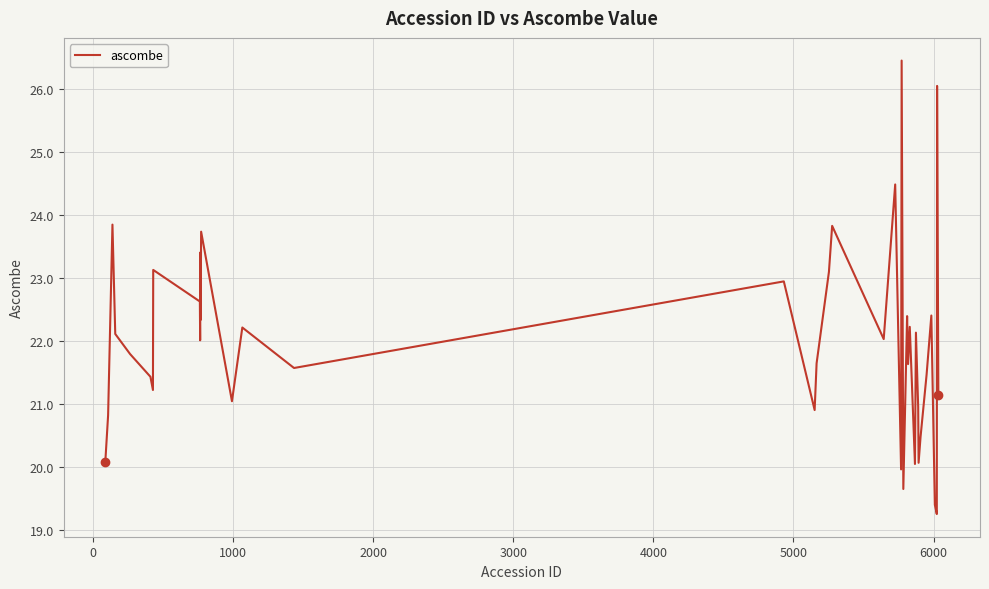

What is the minimum value shown in the chart?

19.3